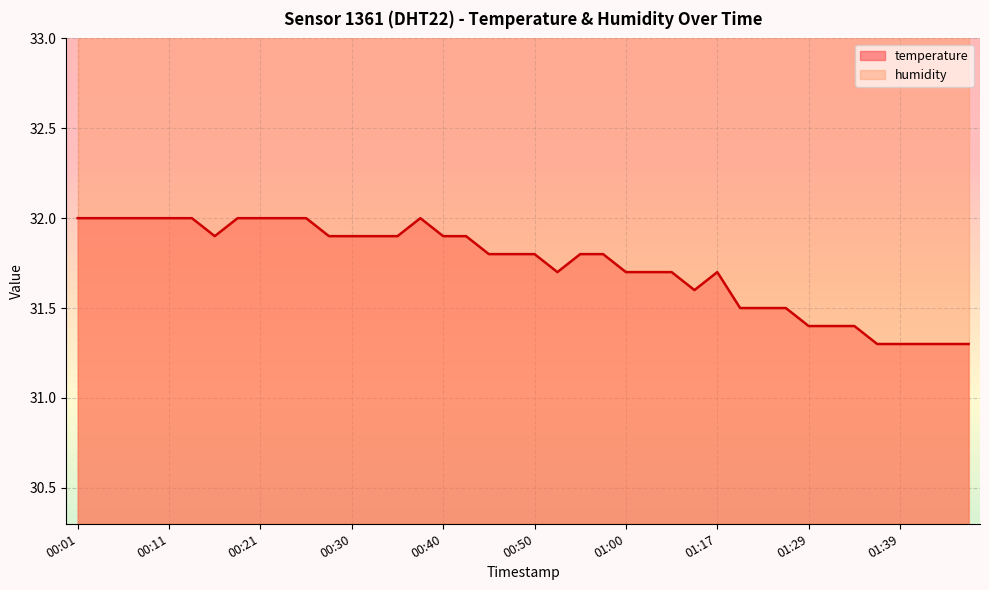

What is the lowest value of the temperature series?

31.3